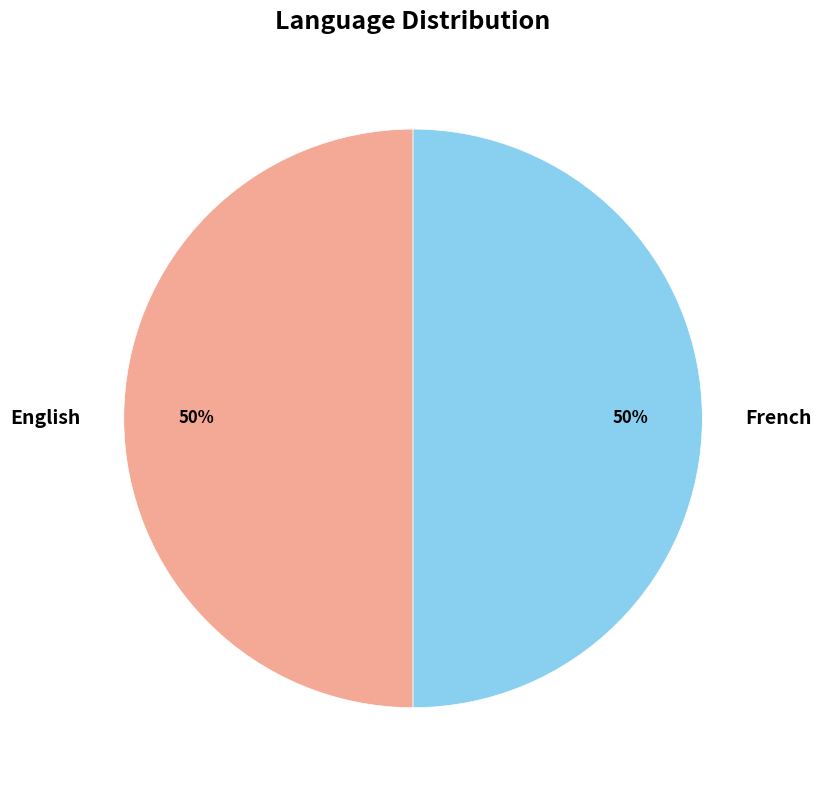

To the nearest percent, what is the difference between the largest and smallest slice percentages?

0%